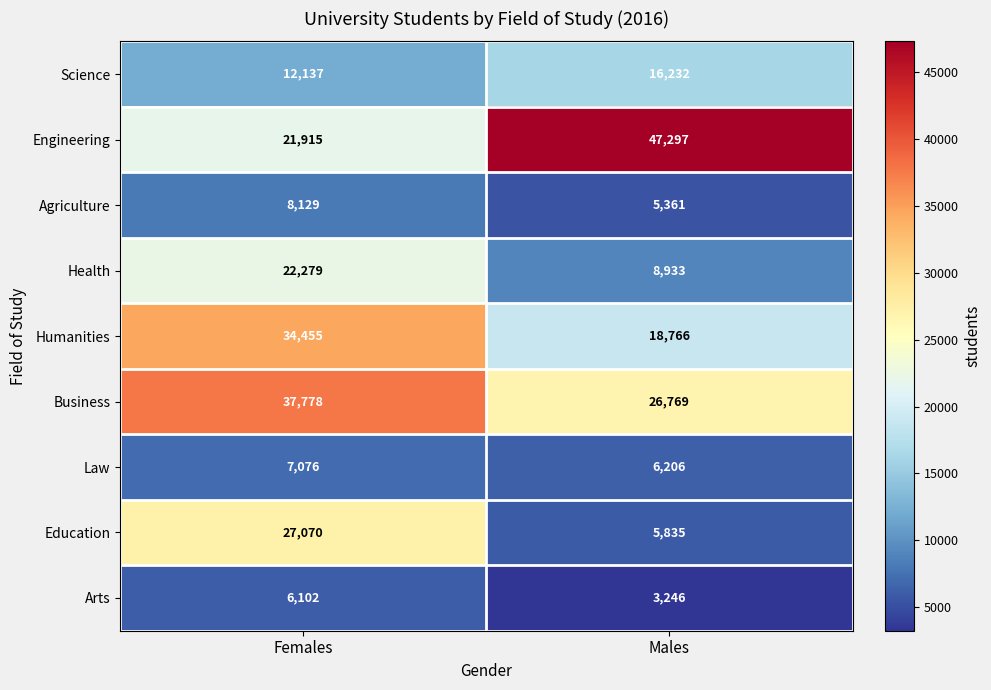

What is the difference between the Engineering values at Males and Females?

25382